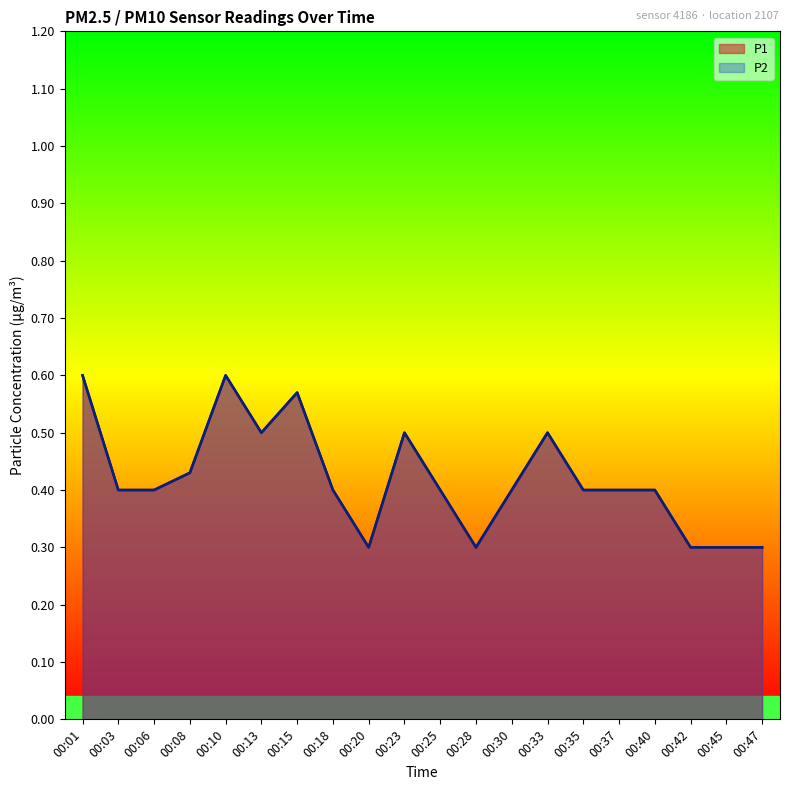

Is the value of P2 at 00:35 greater than the value of P1 at 00:10?

No